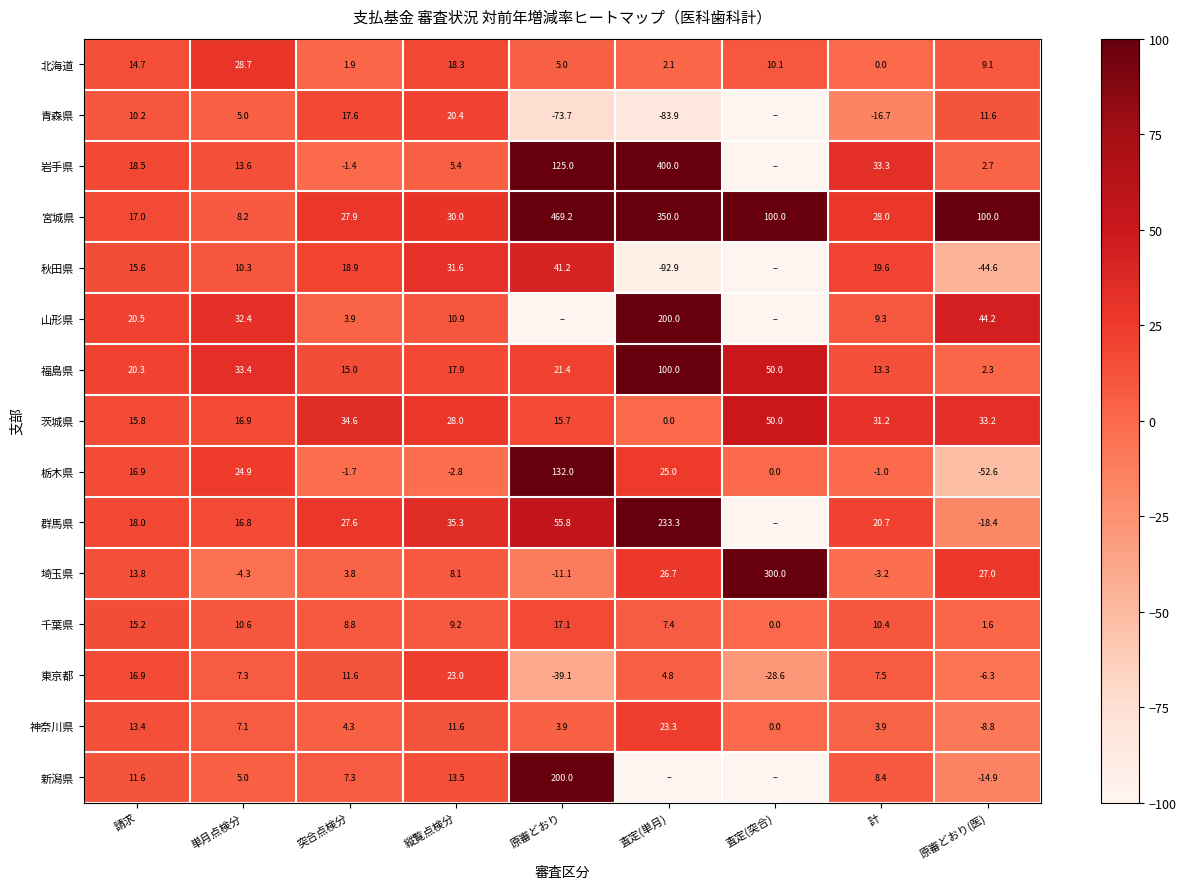

What is the spread (max minus min) of values at 単月点検分?

37.7